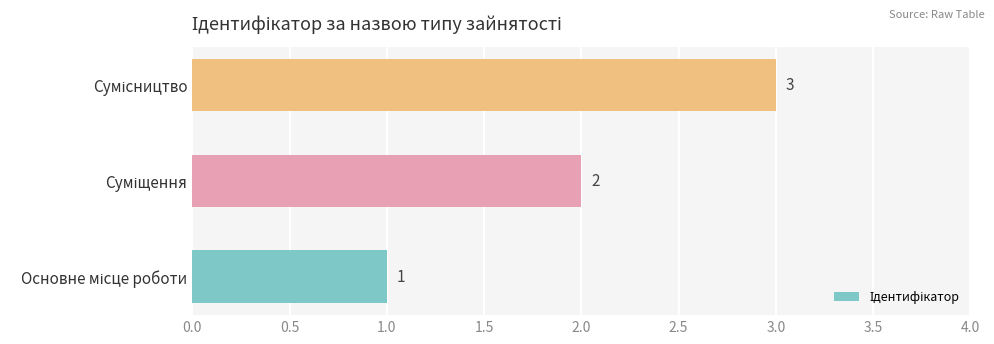

What is the sum of all values?

6